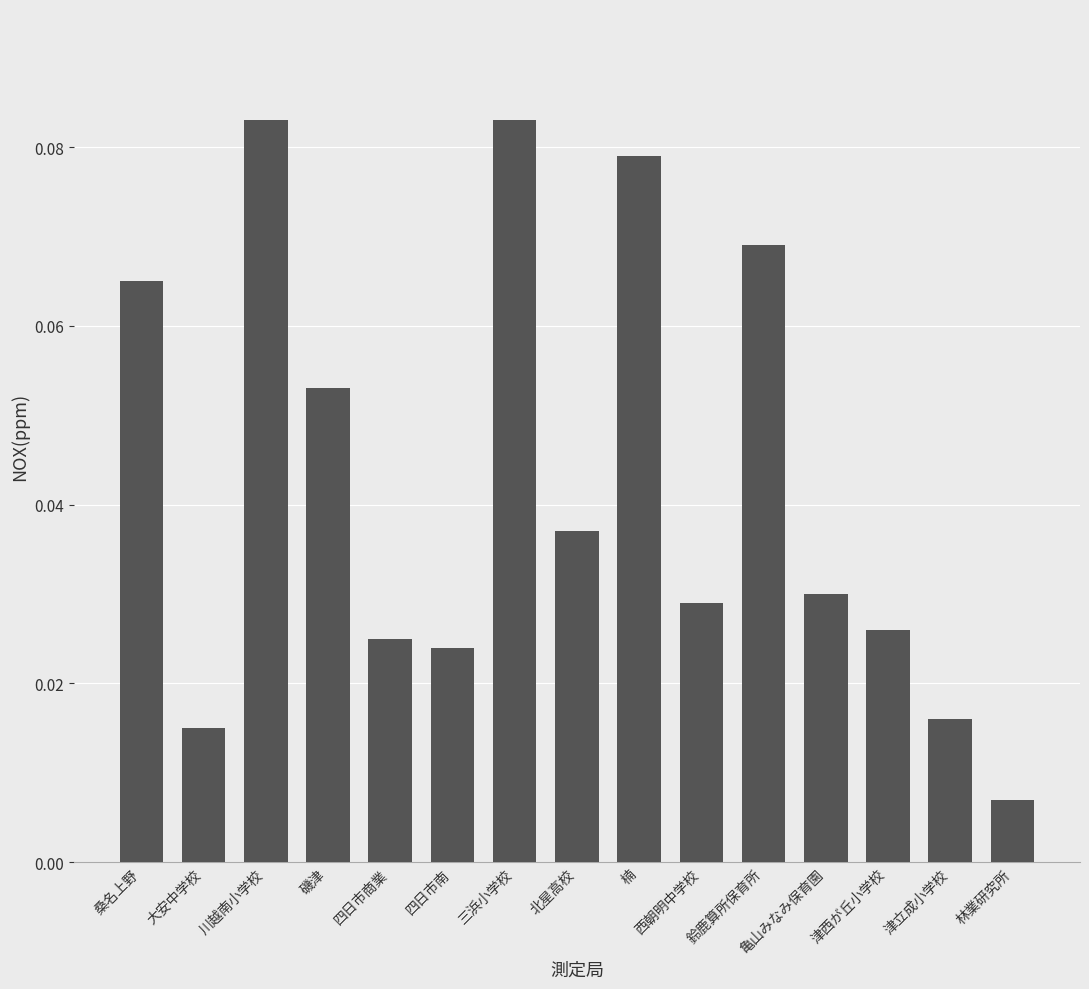

What position from the right is 津立成小学校?

2